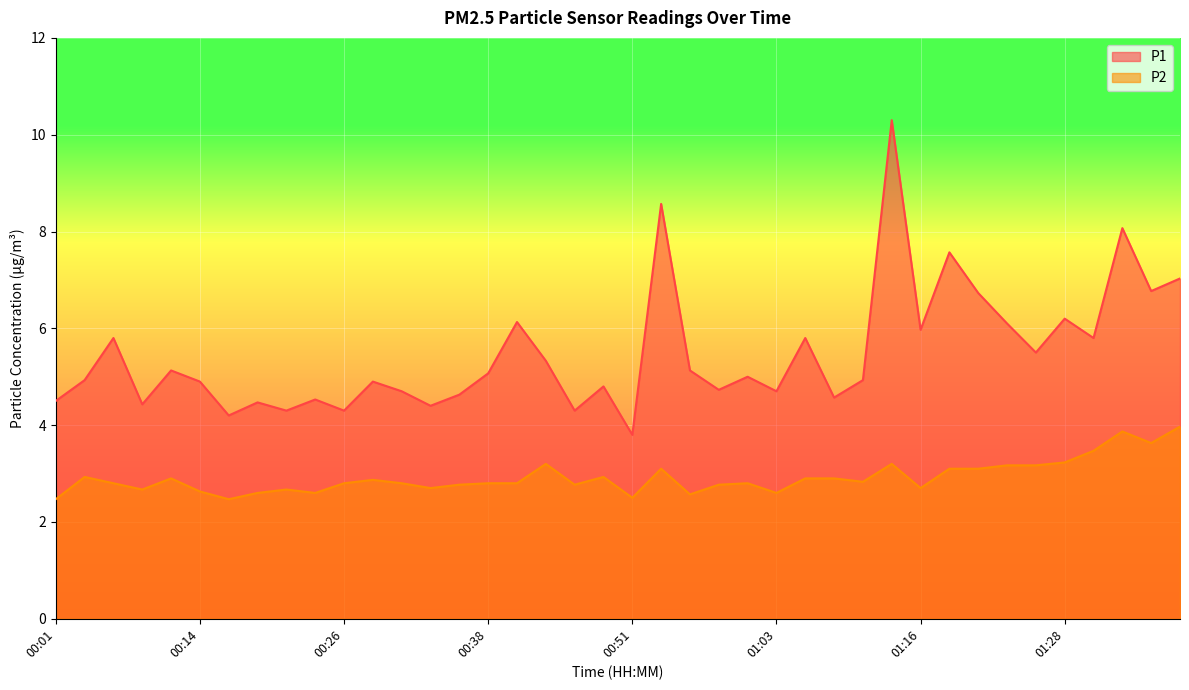

What is the label of the 6th point from the right?

01:26